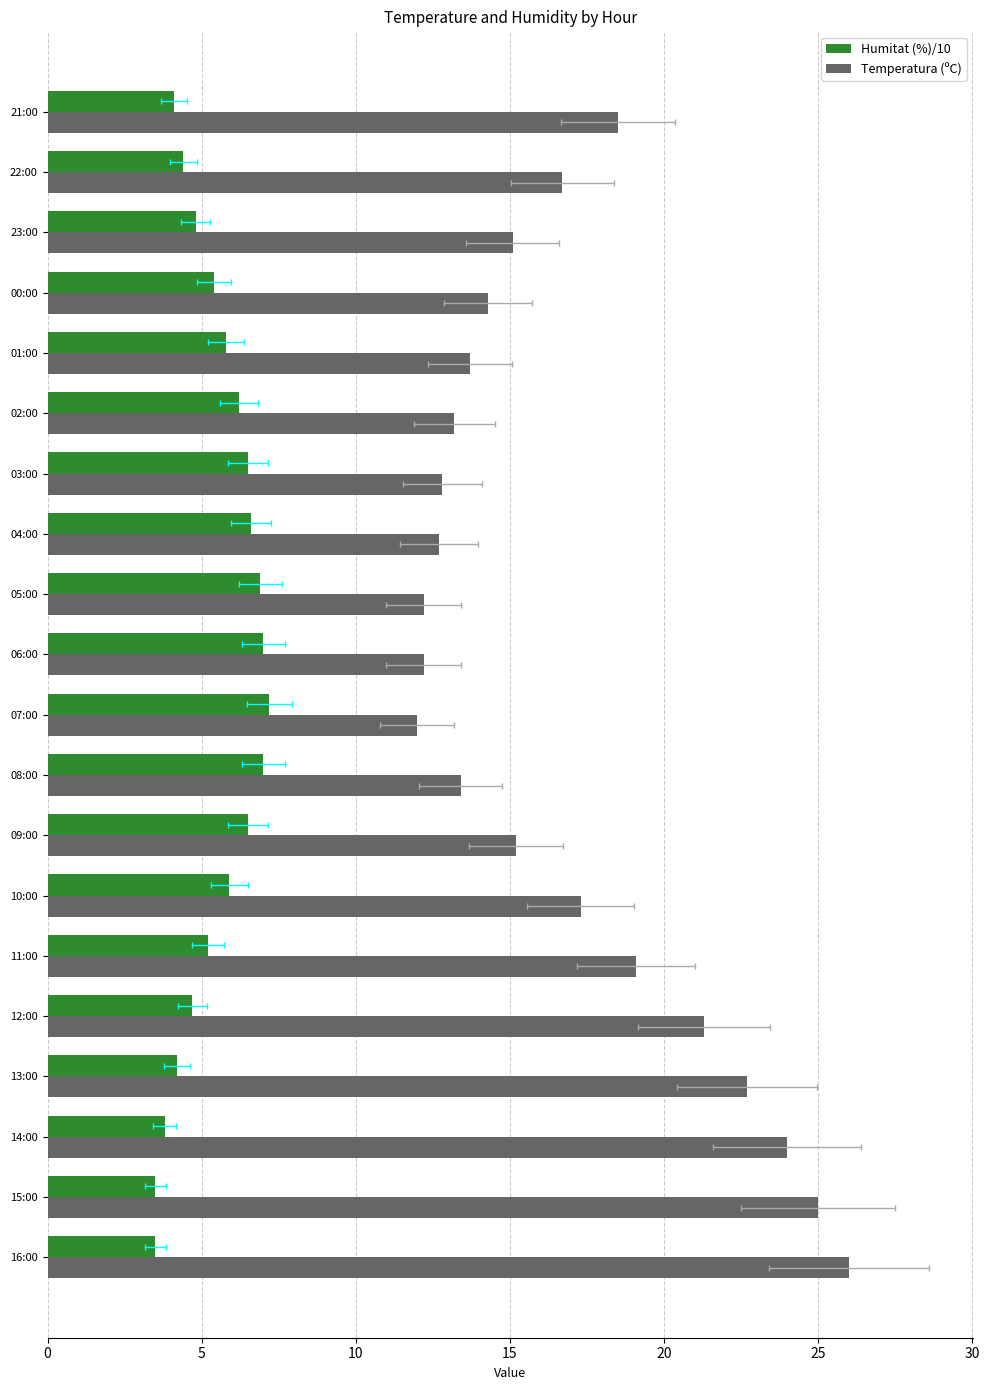

Reading right to left, extract all data points from this chart.

Humitat (%)/10: 4.1	4.4	4.8	5.4	5.8	6.2	6.5	6.6	6.9	7.0	7.2	7.0	6.5	5.9	5.2	4.7	4.2	3.8	3.5	3.5
Temperatura (ºC): 18.5	16.7	15.1	14.3	13.7	13.2	12.8	12.7	12.2	12.2	12.0	13.4	15.2	17.3	19.1	21.3	22.7	24.0	25.0	26.0